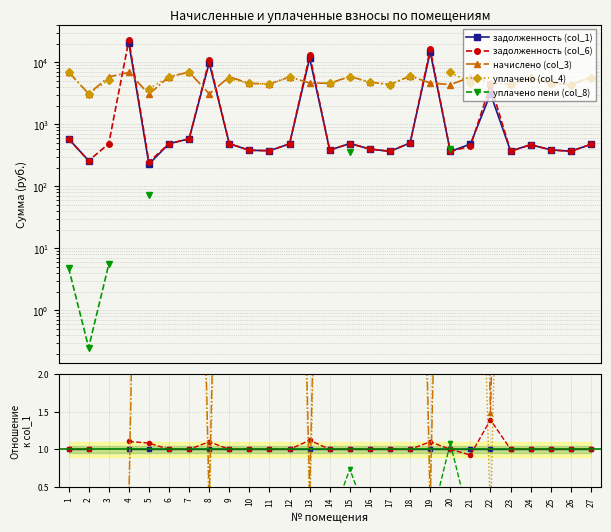

How many series are shown in this chart?

5